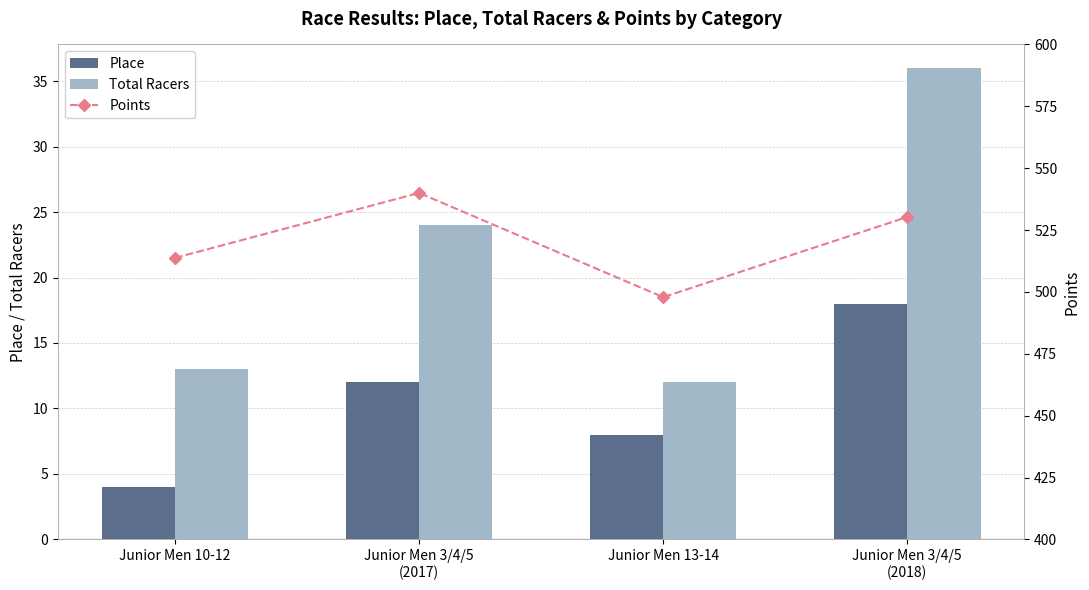

What are all the series names shown in the legend?

Place, Total Racers, Points